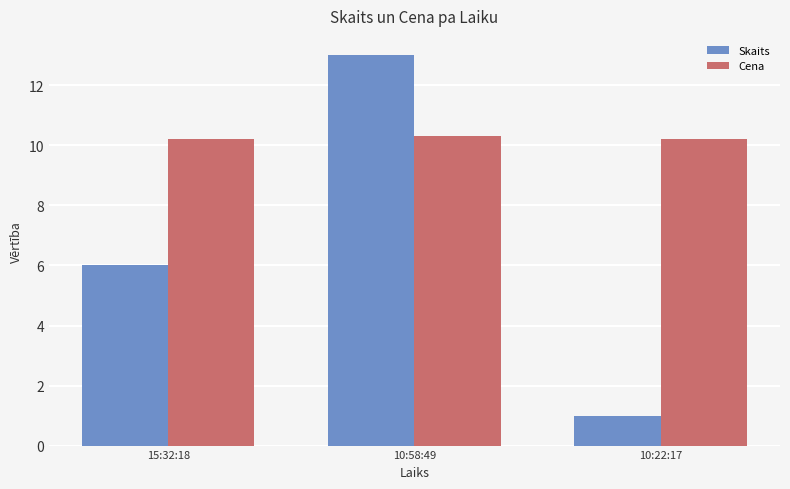

Does the chart contain any negative values?

No